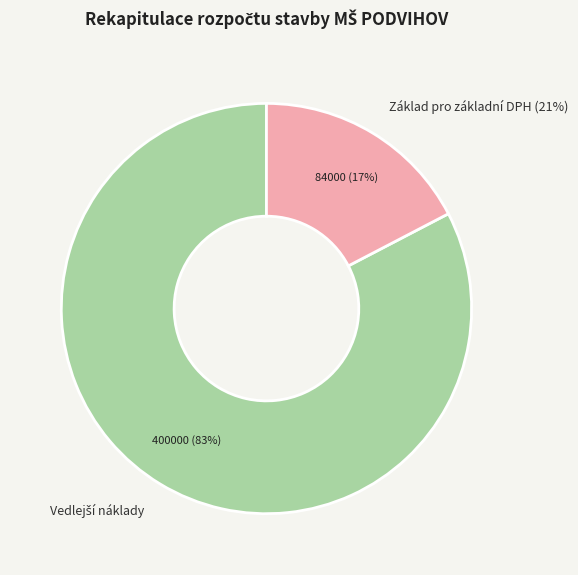

Combined, do Vedlejší náklady and HSV account for over 50%?

Yes